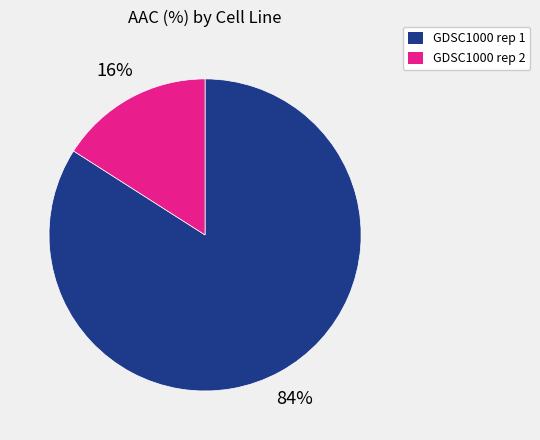

Count the number of slices in the pie.

2